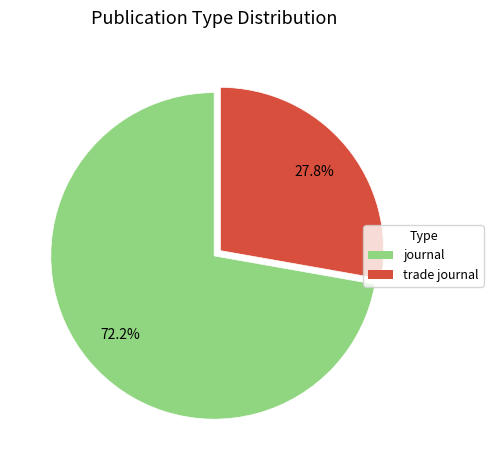

To the nearest percent, what is the difference between the trade journal and journal slice percentages?

44%